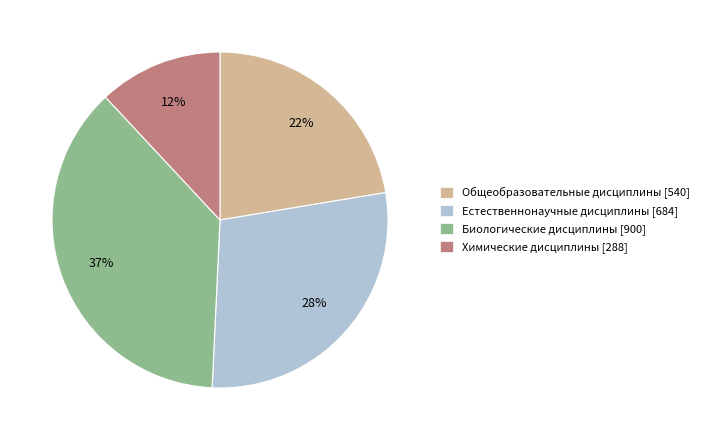

Which has a higher value, Биологические дисциплины [900] or Естественнонаучные дисциплины [684]?

Биологические дисциплины [900]